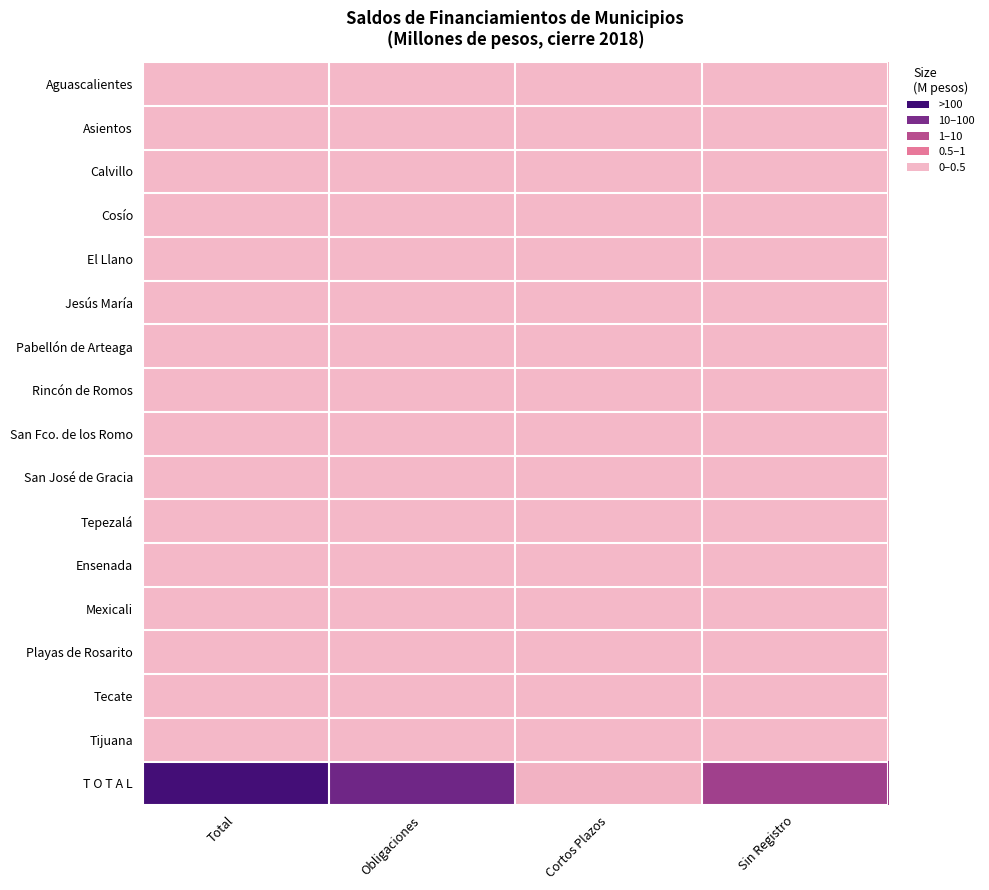

Reading left to right, extract all data points from this chart.

Aguascalientes: Total=0.0	Obligaciones=0.0	Cortos Plazos=0.0	Sin Registro=0.0
Asientos: Total=0.0	Obligaciones=0.0	Cortos Plazos=0.0	Sin Registro=0.0
Calvillo: Total=0.0	Obligaciones=0.0	Cortos Plazos=0.0	Sin Registro=0.0
Cosío: Total=0.0	Obligaciones=0.0	Cortos Plazos=0.0	Sin Registro=0.0
El Llano: Total=0.0	Obligaciones=0.0	Cortos Plazos=0.0	Sin Registro=0.0
Jesús María: Total=0.0	Obligaciones=0.0	Cortos Plazos=0.0	Sin Registro=0.0
Pabellón de Arteaga: Total=0.0	Obligaciones=0.0	Cortos Plazos=0.0	Sin Registro=0.0
Rincón de Romos: Total=0.0	Obligaciones=0.0	Cortos Plazos=0.0	Sin Registro=0.0
San Fco. de los Romo: Total=0.0	Obligaciones=0.0	Cortos Plazos=0.0	Sin Registro=0.0
San José de Gracia: Total=0.0	Obligaciones=0.0	Cortos Plazos=0.0	Sin Registro=0.0
Tepezalá: Total=0.0	Obligaciones=0.0	Cortos Plazos=0.0	Sin Registro=0.0
Ensenada: Total=0.0	Obligaciones=0.0	Cortos Plazos=0.0	Sin Registro=0.0
Mexicali: Total=0.0	Obligaciones=0.0	Cortos Plazos=0.0	Sin Registro=0.0
Playas de Rosarito: Total=0.0	Obligaciones=0.0	Cortos Plazos=0.0	Sin Registro=0.0
Tecate: Total=0.0	Obligaciones=0.0	Cortos Plazos=0.0	Sin Registro=0.0
Tijuana: Total=0.0	Obligaciones=0.0	Cortos Plazos=0.0	Sin Registro=0.0
T O T A L: Total=374.6	Obligaciones=237.7	Cortos Plazos=10.3	Sin Registro=126.6